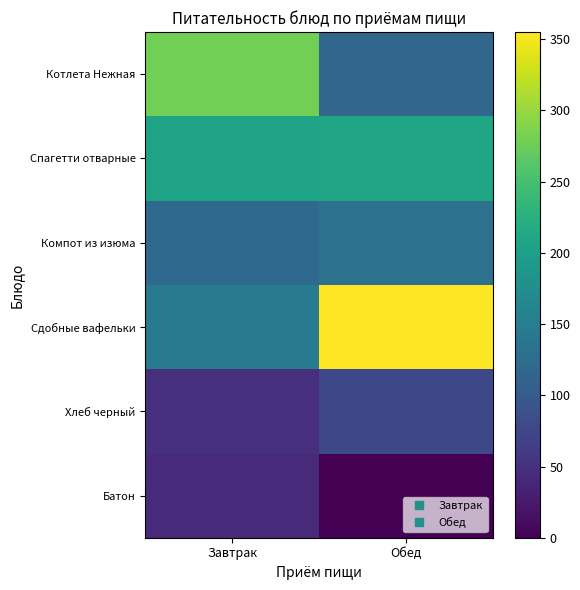

Which series has the largest range (max minus min)?

Сдобные вафельки